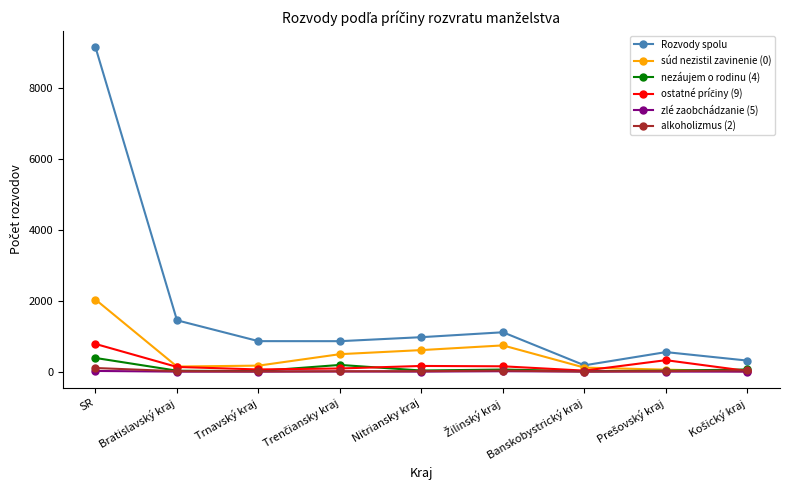

Is this an area chart (filled region under the line)?

No